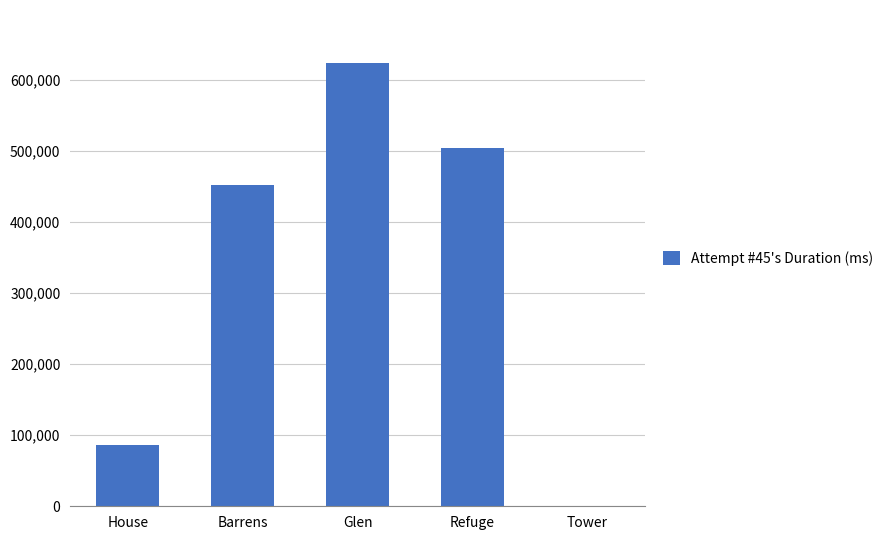

Reading left to right, what are all the values shown in this chart?

House=86264	Barrens=451850	Glen=623288	Refuge=504380	Tower=838